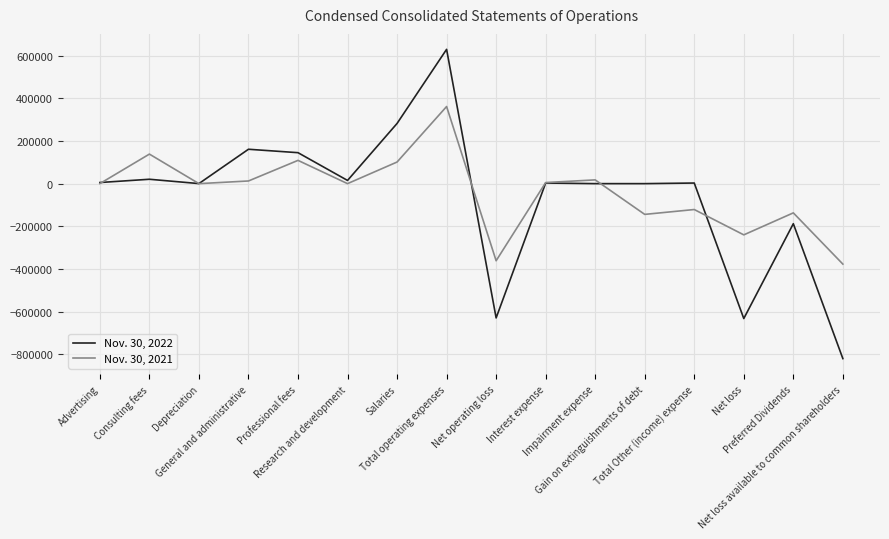

Which series has the widest spread of values?

Nov. 30, 2022